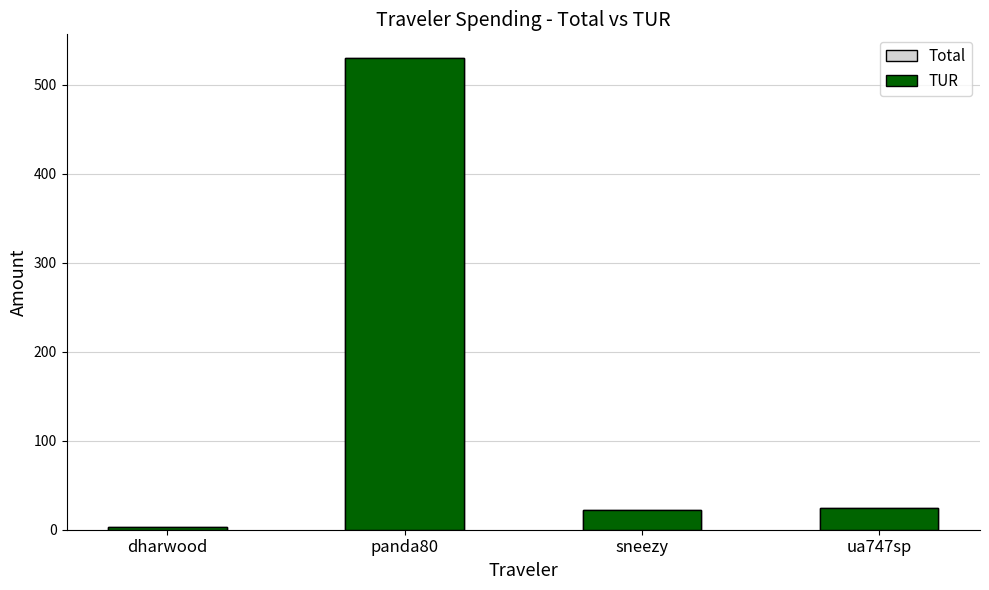

At which category is the sum across all series the highest?

panda80